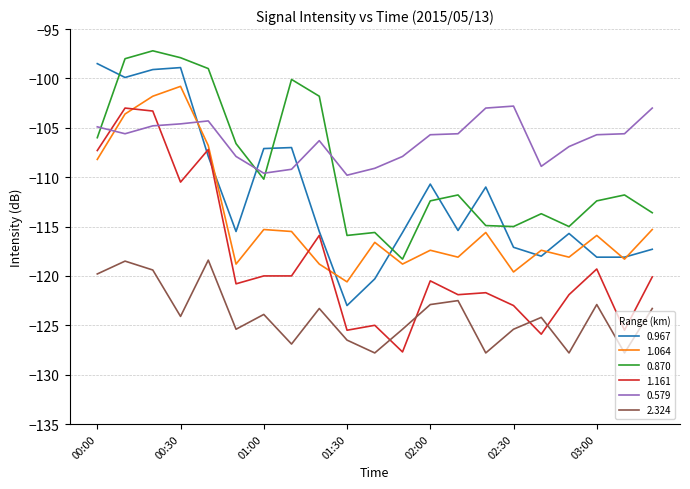

What is the average value of the 0.967 series?

-111.9